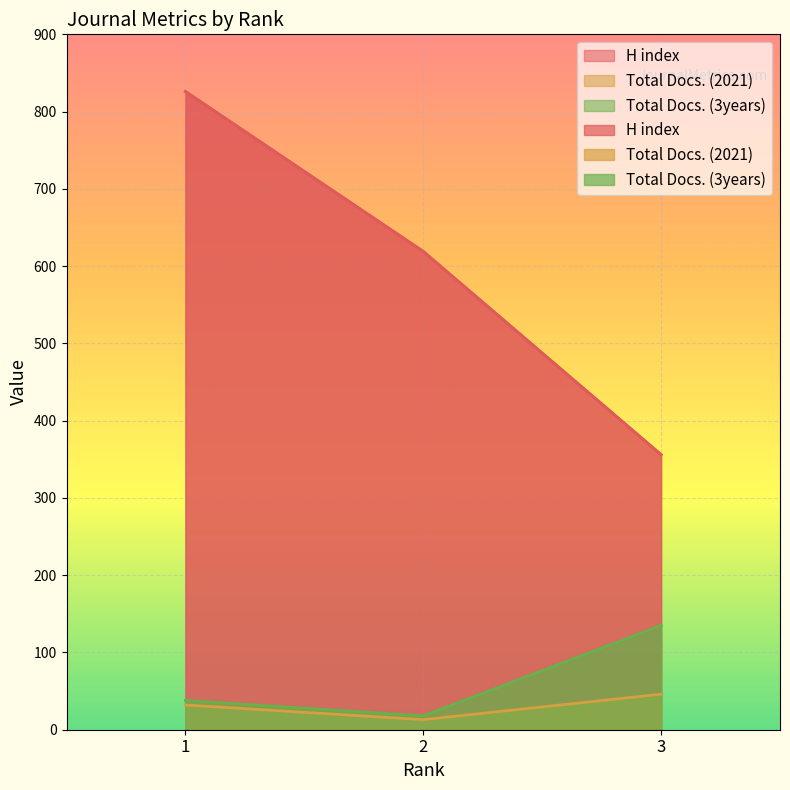

Reading left to right, list all the values displayed in this chart.

H index: 826	619	356
Total Docs. (2021): 32	13	46
Total Docs. (3years): 38	18	135